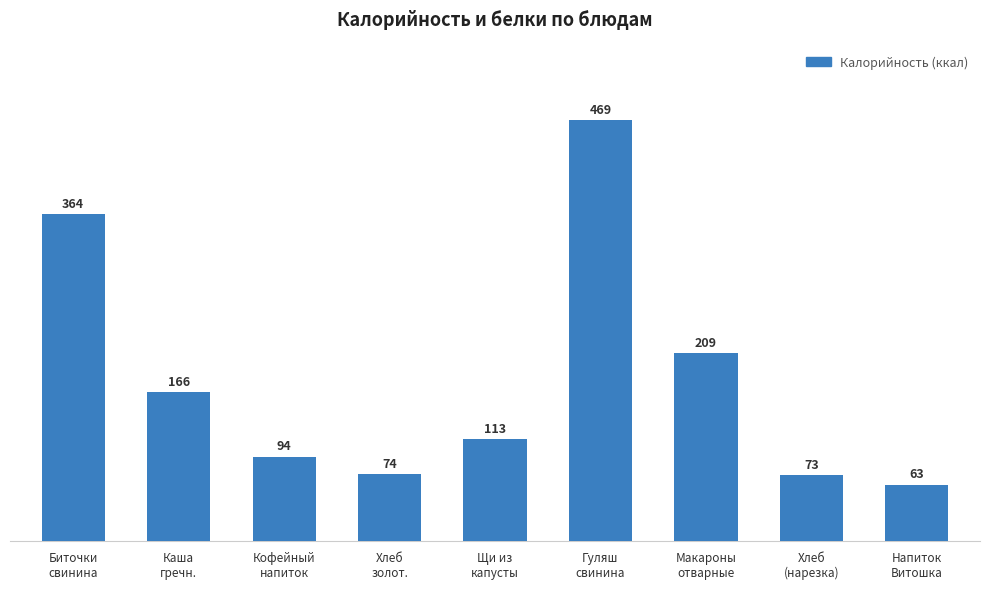

Which category has the lowest value across all series?

Напиток
Витошка